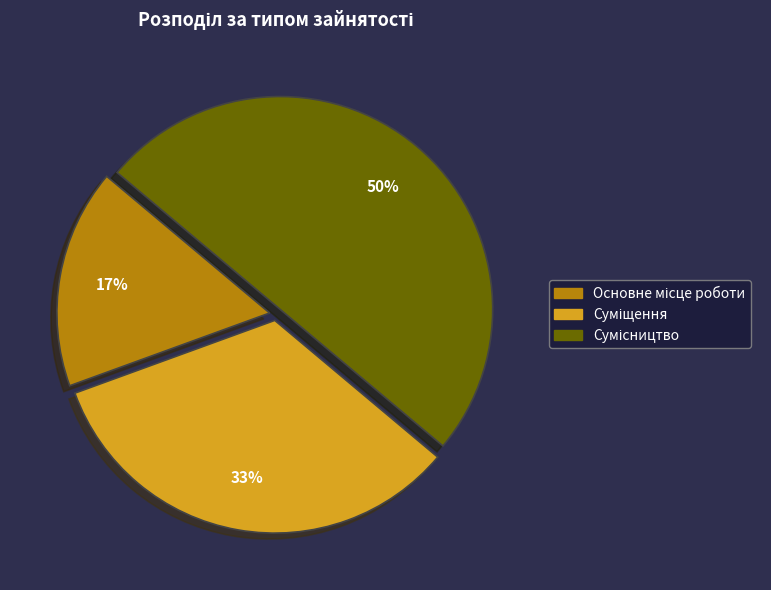

To the nearest percent, what is the average slice percentage?

33%